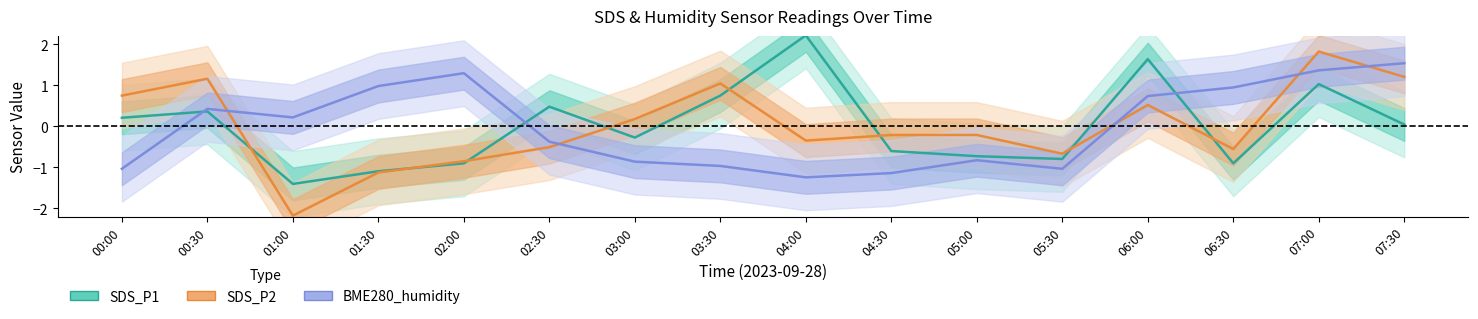

True or false: BME280_humidity has a value of 1.0 at 01:30.

True